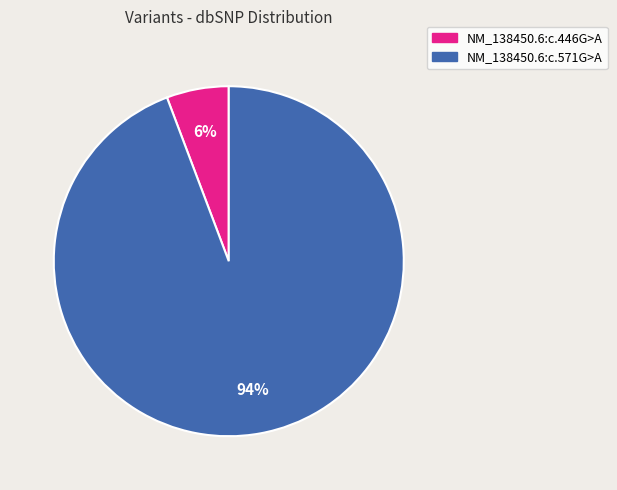

To the nearest percent, what portion does NM_138450.6:c.446G>A represent?

6%